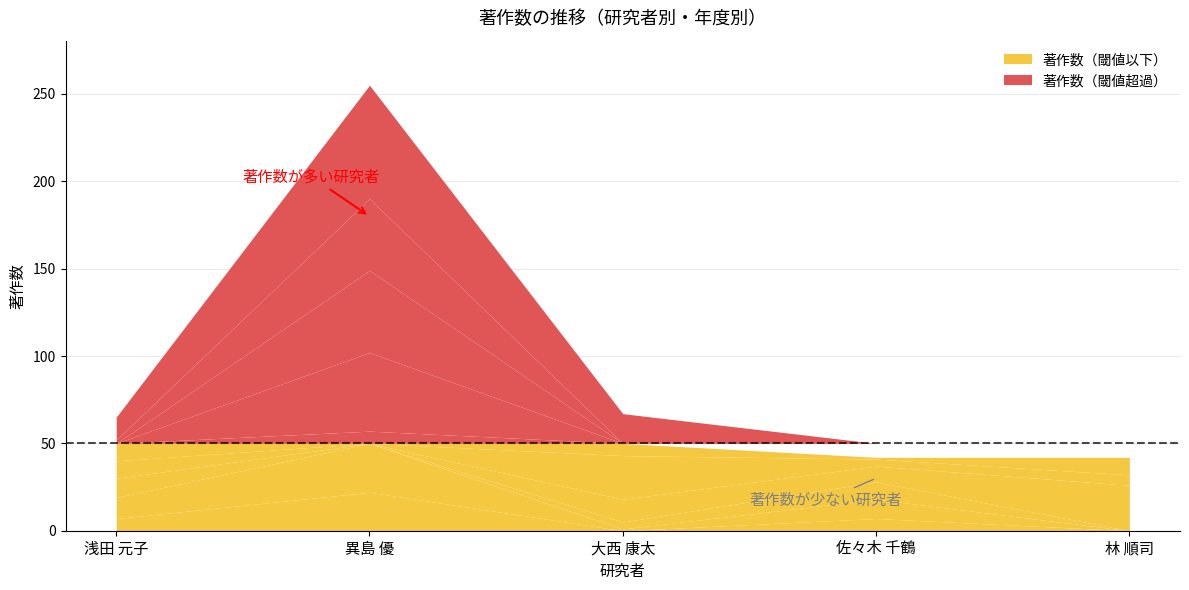

Reading left to right, what are all the values shown in this chart?

著作(2016): 浅田 元子=7	異島 優=22	大西 康太=0	佐々木 千鶴=7	林 順司=0
著作(2017): 浅田 元子=12	異島 優=35	大西 康太=1	佐々木 千鶴=11	林 順司=0
著作(2018): 浅田 元子=11	異島 優=45	大西 康太=4	佐々木 千鶴=10	林 順司=0
著作(2019): 浅田 元子=10	異島 優=47	大西 康太=13	佐々木 千鶴=9	林 順司=26
著作(2020): 浅田 元子=12	異島 優=41	大西 康太=25	佐々木 千鶴=4	林 順司=6
著作(2021): 浅田 元子=13	異島 優=65	大西 康太=24	佐々木 千鶴=1	林 順司=10